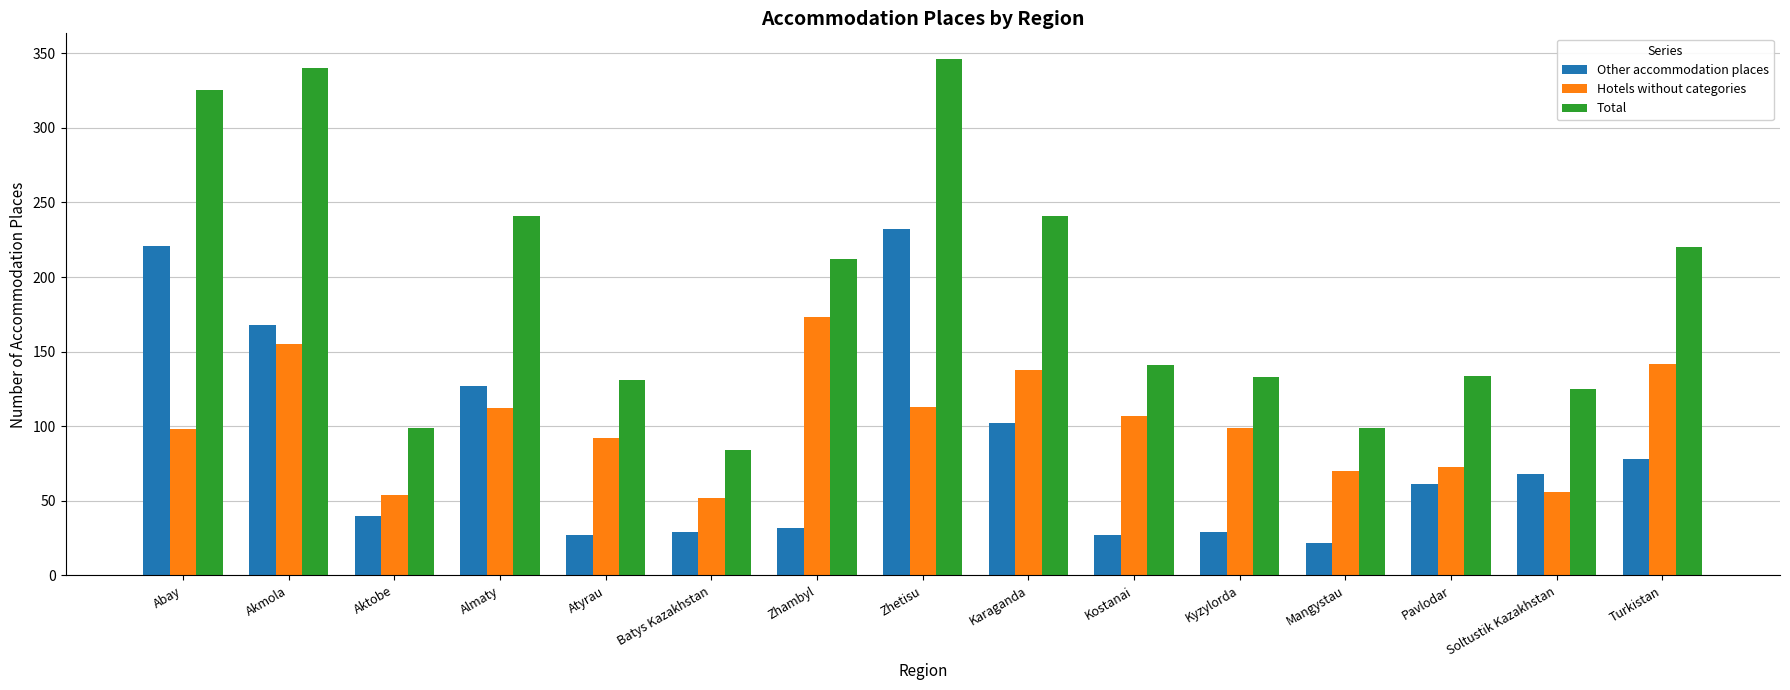

At which label does Total first exceed 141?

Abay